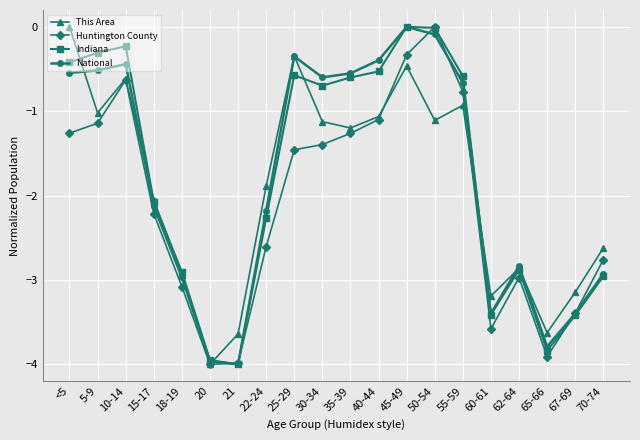

Where is the first local minimum for This Area?

5-9